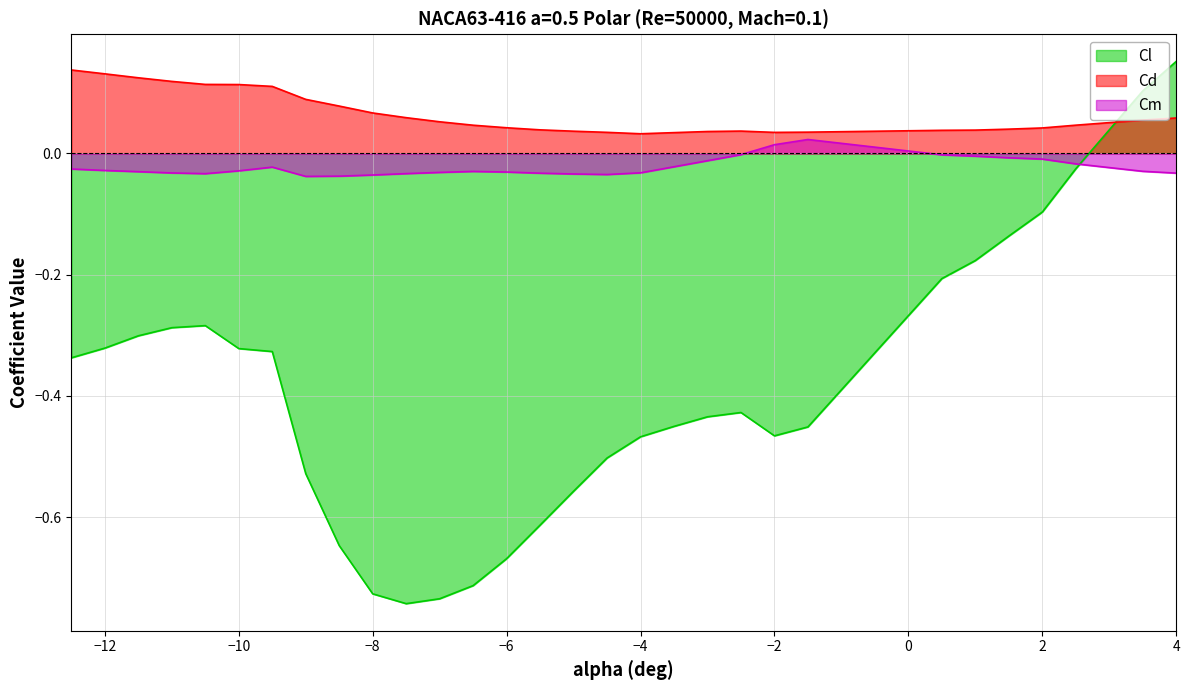

How many categories are shown in the chart?

30